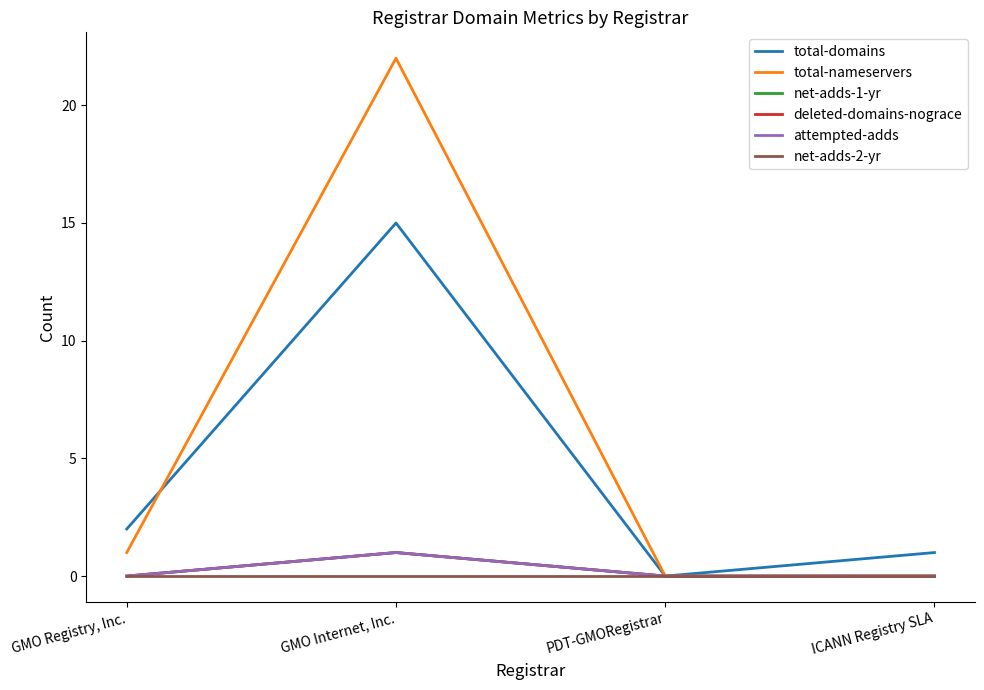

At how many categories does at least one series exceed 6?

1